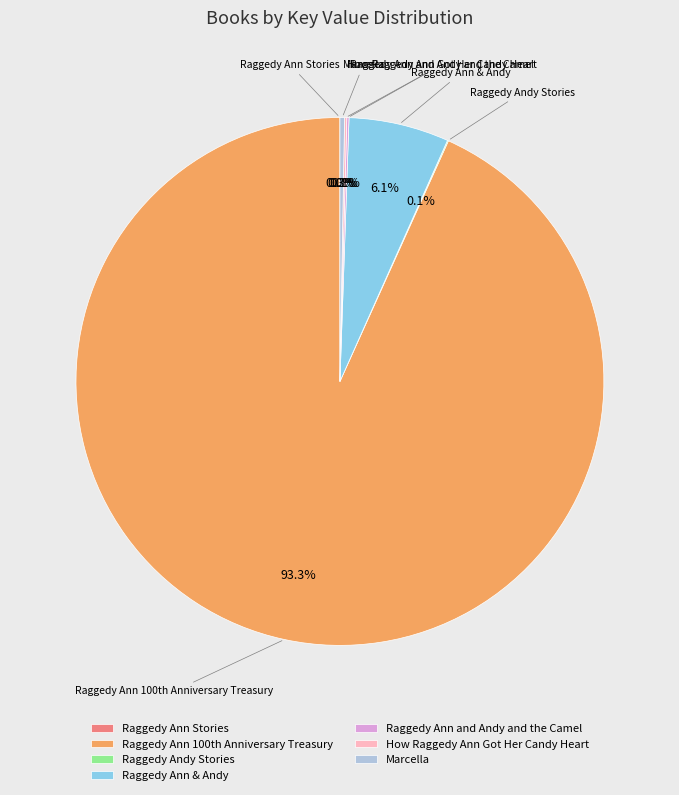

To the nearest percent, what is the difference between the largest and smallest slice percentages?

93%